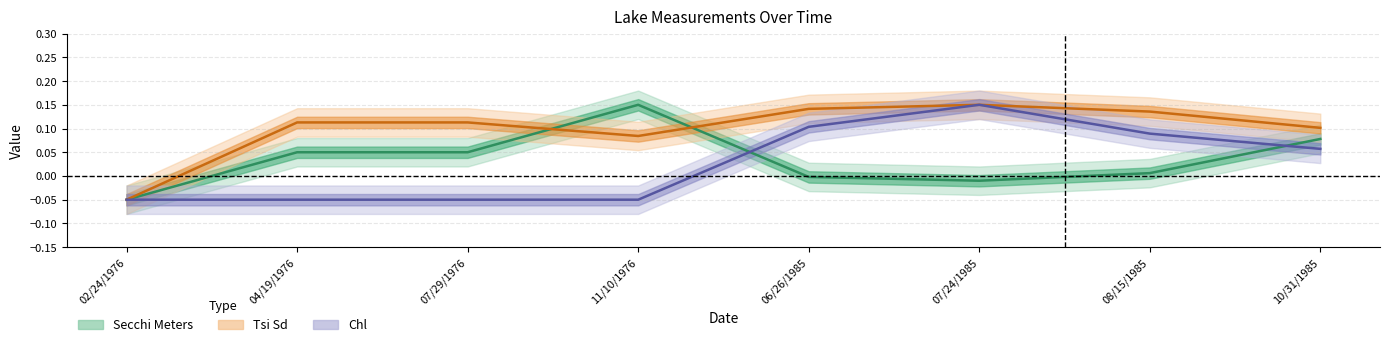

After their last crossing, which series has the higher values: Chl or Secchi Meters?

Secchi Meters